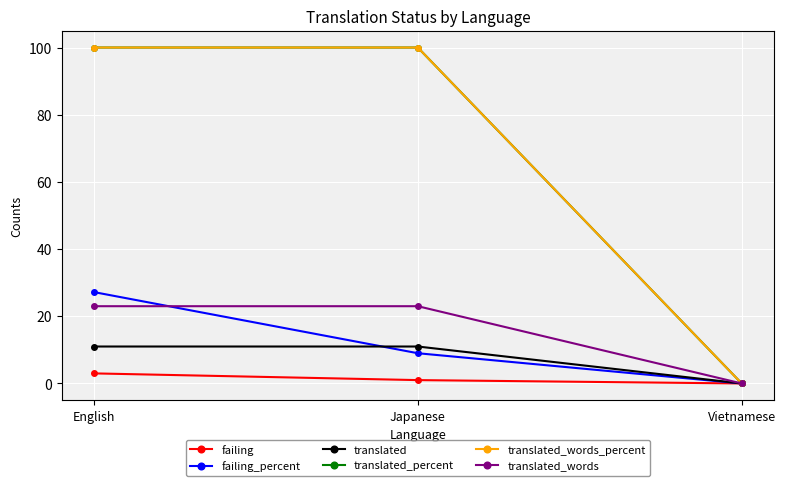

Which series has the widest spread of values?

translated_percent